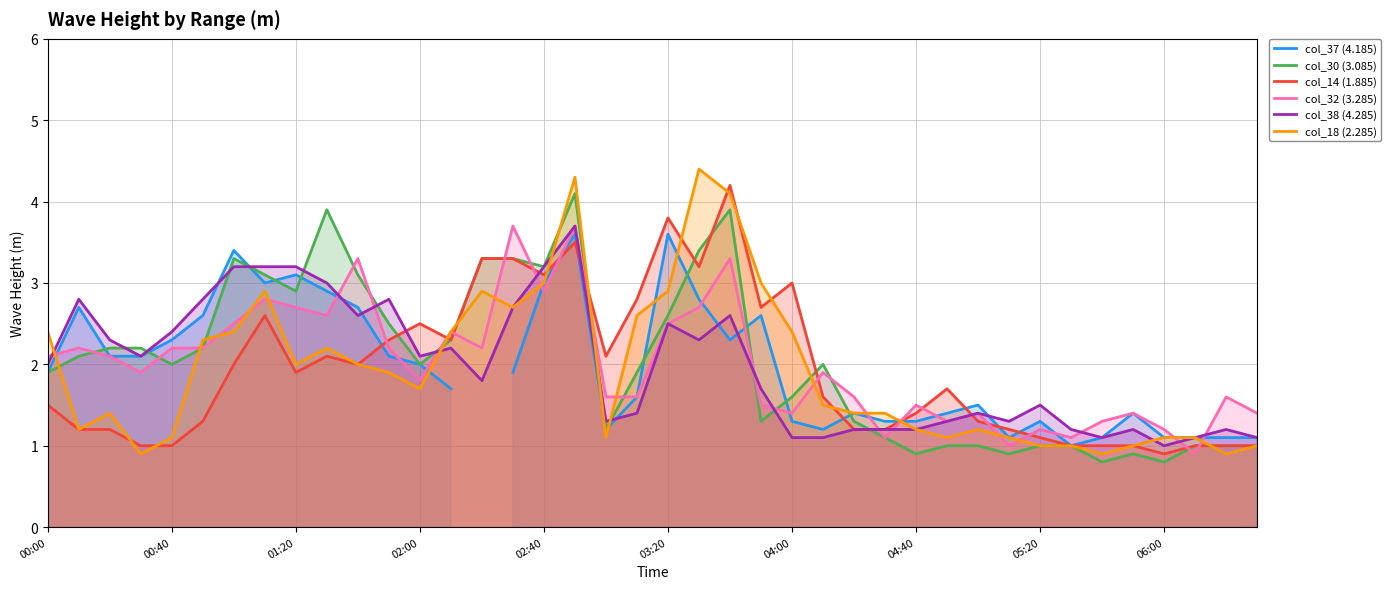

After their last crossing, which series has the higher values: col_32 (3.285) or col_14 (1.885)?

col_32 (3.285)